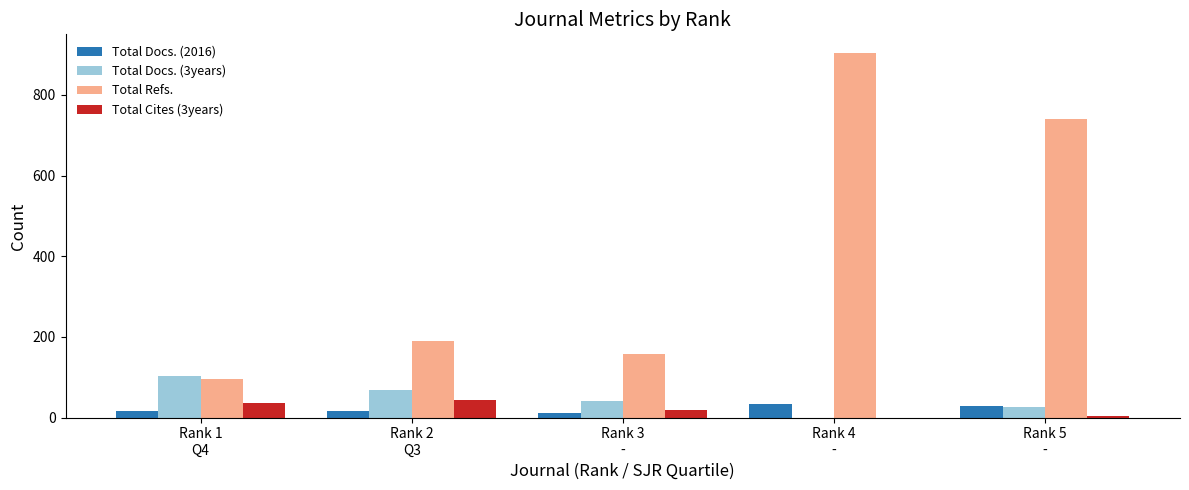

The value of Total Cites (3years) at Rank 5
- is 4. True or false?

True